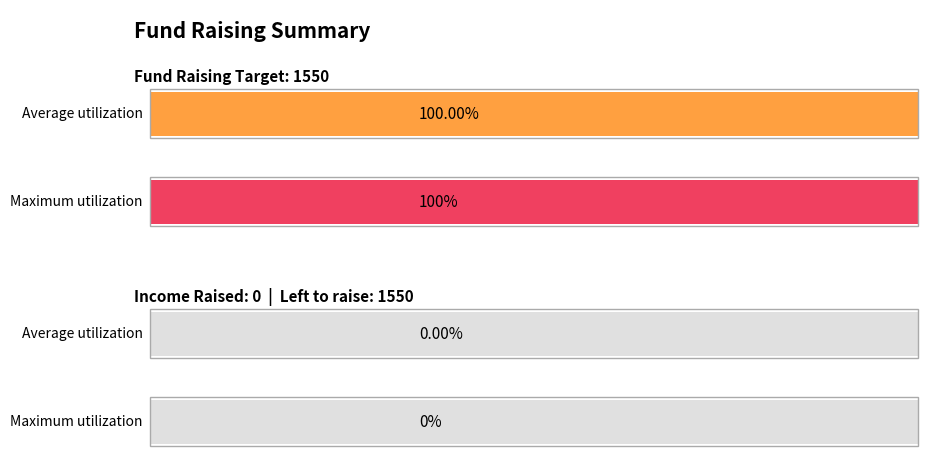

Reading left to right, list all the values displayed in this chart.

Average utilization: Fund Raising Target=1550	Income Raised=0
Maximum utilization: Fund Raising Target=1550	Income Raised=0